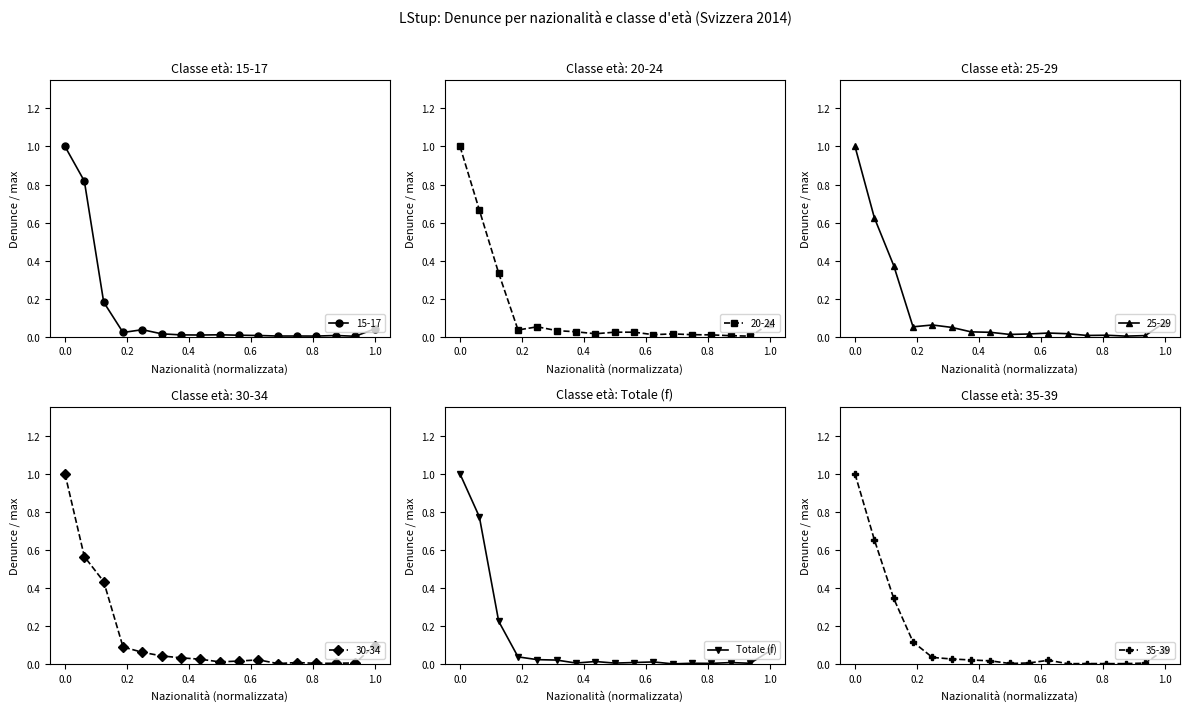

The value of Totale (f) at 0.0 is 1.0. True or false?

True